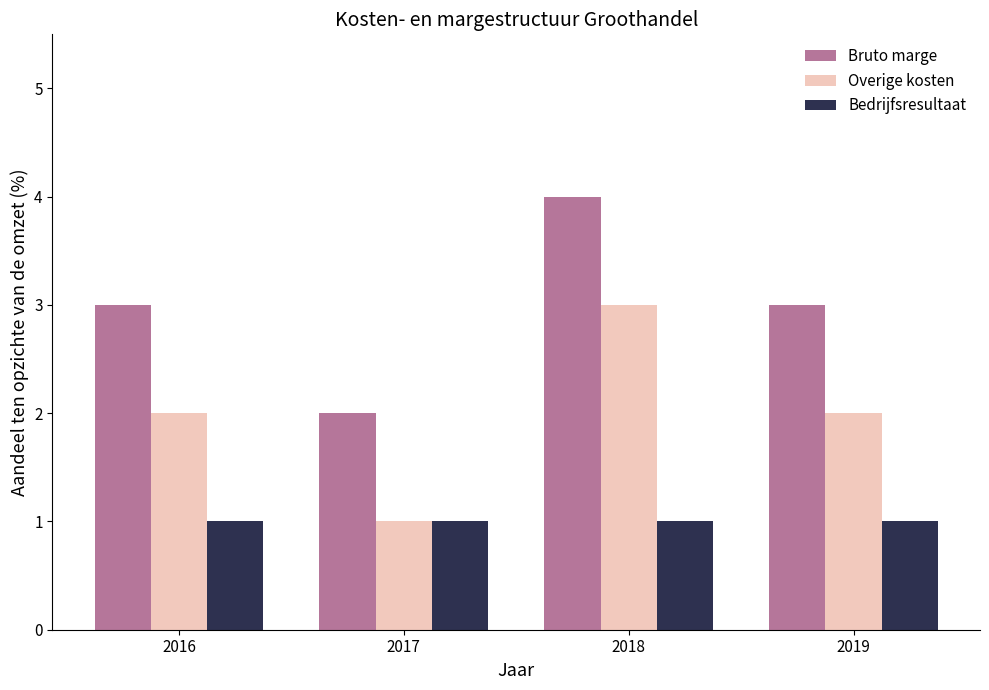

At which category is the sum across all series the highest?

2018